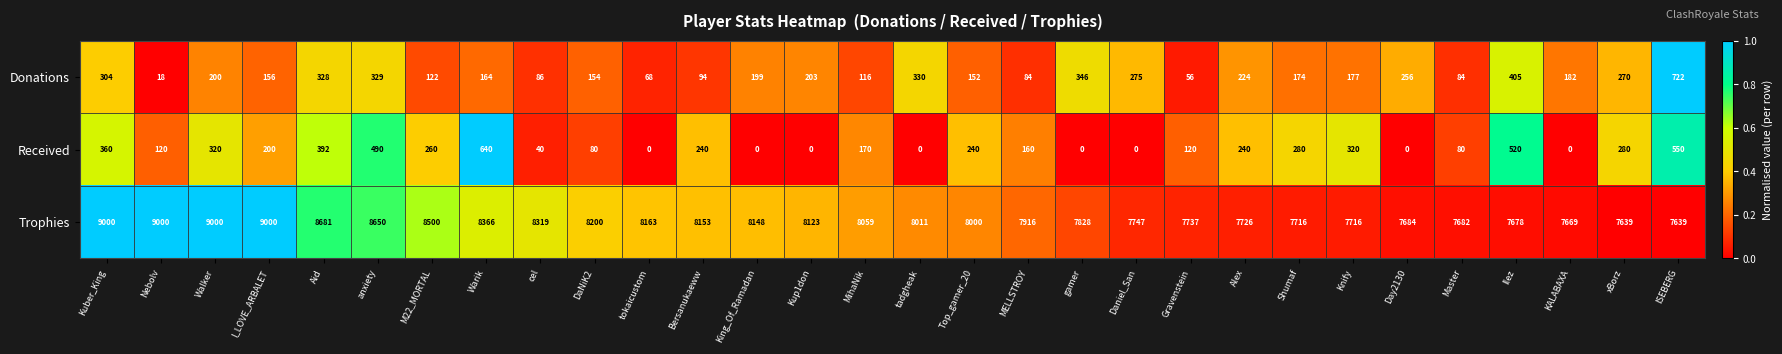

Count the number of data series in this chart.

3